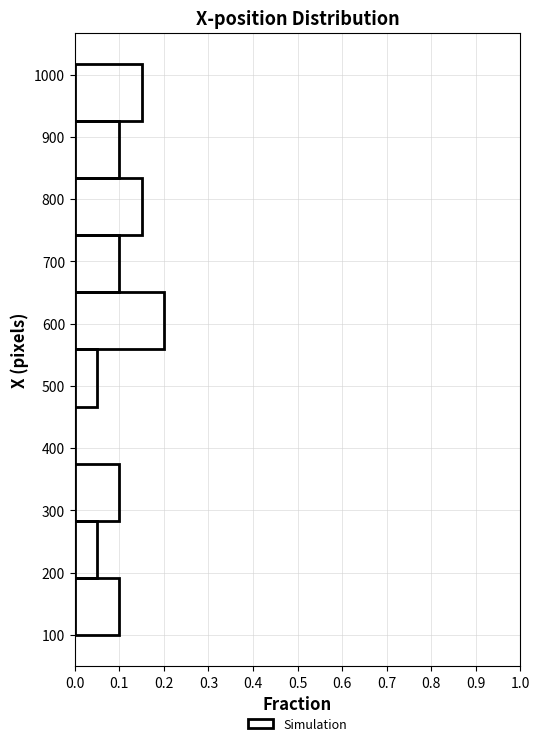

How long is the bar that spans 930 to 1020 on the y-axis? Neither the bar edges nor the lengths are printed on the chart, so give them approximately, as read against the axes.

0.15